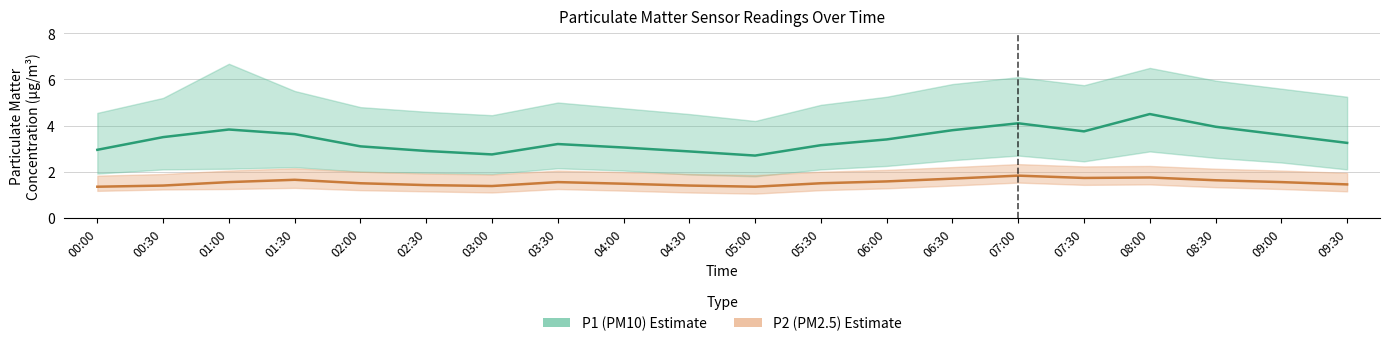

At which category does the chart reach its minimum across all series?

00:00